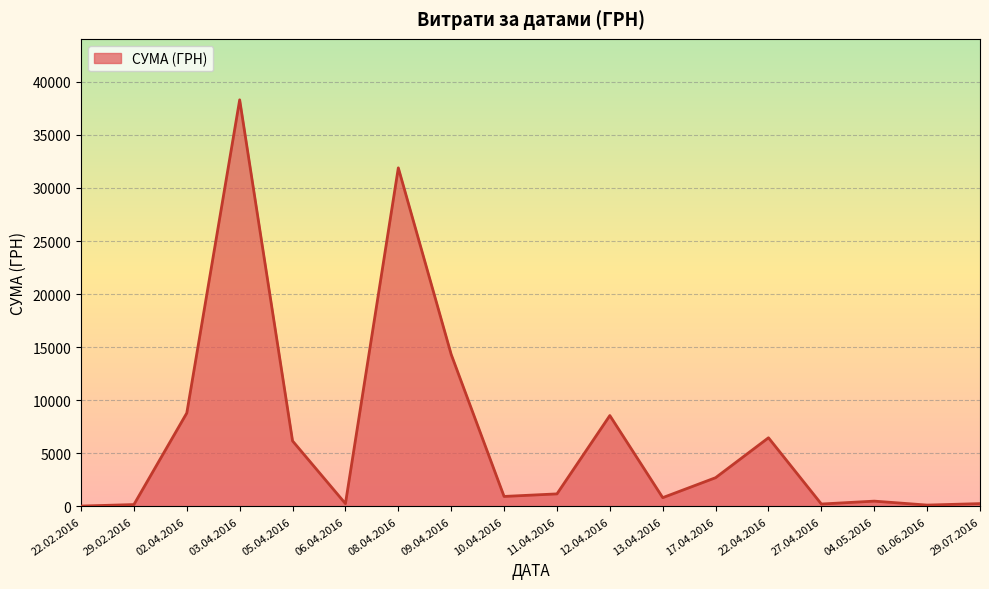

Approximately how many times larger is the value at 08.04.2016 compared to 11.04.2016?

26.9